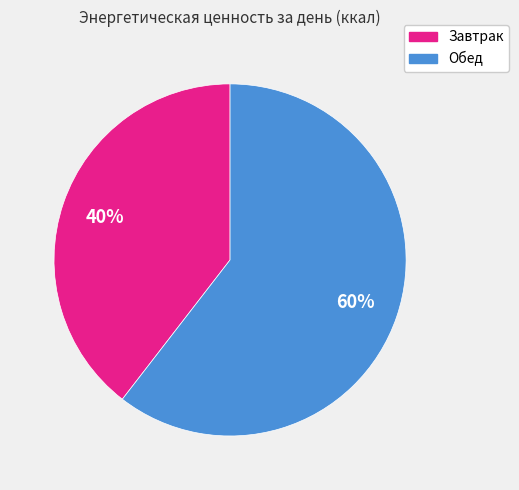

Rank the categories by value from highest to lowest.

Обед, Завтрак